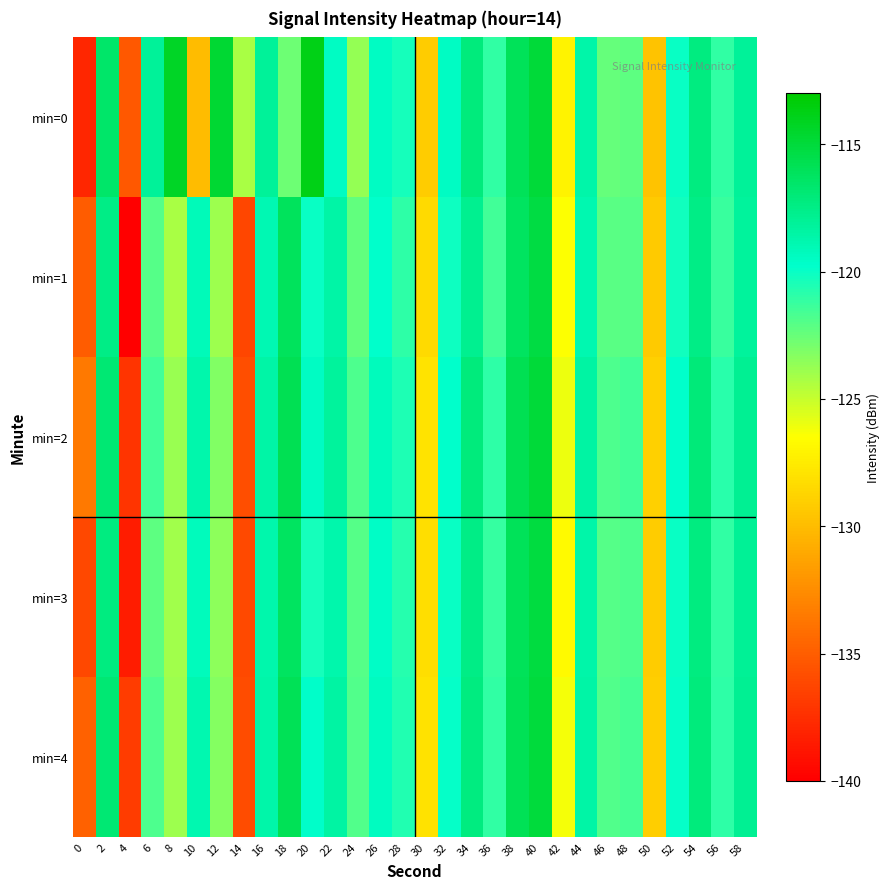

Reading left to right, what are all the values shown in this chart?

min=0: 0=-138.0	2=-116.5	4=-135.3	6=-118.2	8=-114.3	10=-130.1	12=-114.7	14=-124.2	16=-118.1	18=-122.6	20=-113.8	22=-119.4	24=-123.7	26=-119.4	28=-120.3	30=-129.2	32=-119.5	34=-117.2	36=-121.1	38=-116.0	40=-115.0	42=-127.0	44=-118.7	46=-122.5	48=-122.3	50=-129.6	52=-120.1	54=-117.3	56=-121.1	58=-118.1
min=1: 0=-135.1	2=-117.5	4=-140.0	6=-122.0	8=-124.3	10=-119.1	12=-123.9	14=-136.2	16=-119.0	18=-116.1	20=-120.0	22=-118.5	24=-122.3	26=-119.8	28=-121.0	30=-128.5	32=-120.1	34=-117.8	36=-121.5	38=-116.2	40=-115.3	42=-126.5	44=-118.9	46=-122.1	48=-122.0	50=-129.3	52=-120.2	54=-117.5	56=-121.3	58=-118.2
min=2: 0=-133.5	2=-116.8	4=-137.2	6=-121.5	8=-123.8	10=-118.7	12=-123.2	14=-135.8	16=-118.5	18=-115.8	20=-119.5	22=-118.2	24=-121.8	26=-119.3	28=-120.5	30=-127.9	32=-119.8	34=-117.2	36=-121.0	38=-115.8	40=-115.0	42=-126.0	44=-118.4	46=-121.8	48=-121.5	50=-129.0	52=-119.8	54=-117.1	56=-120.9	58=-117.9
min=3: 0=-136.2	2=-117.3	4=-138.5	6=-122.2	8=-124.0	10=-119.3	12=-123.5	14=-136.0	16=-118.8	18=-116.2	20=-120.3	22=-118.7	24=-122.0	26=-119.6	28=-120.8	30=-128.2	32=-120.0	34=-117.5	36=-121.2	38=-116.0	40=-115.2	42=-126.8	44=-118.6	46=-122.0	48=-121.8	50=-129.2	52=-120.0	54=-117.3	56=-121.1	58=-118.0
min=4: 0=-134.8	2=-116.9	4=-136.8	6=-121.8	8=-123.9	10=-118.9	12=-123.3	14=-135.9	16=-118.6	18=-115.9	20=-119.7	22=-118.4	24=-121.9	26=-119.4	28=-120.6	30=-128.0	32=-119.9	34=-117.3	36=-121.1	38=-115.9	40=-115.1	42=-126.2	44=-118.5	46=-121.9	48=-121.6	50=-129.1	52=-119.9	54=-117.2	56=-121.0	58=-118.0